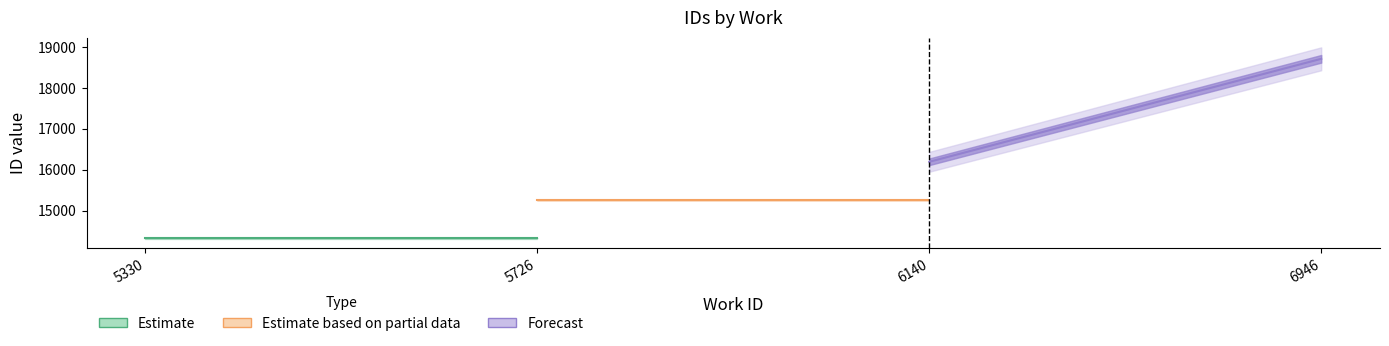

The value of id at 5330 is 4607. True or false?

False